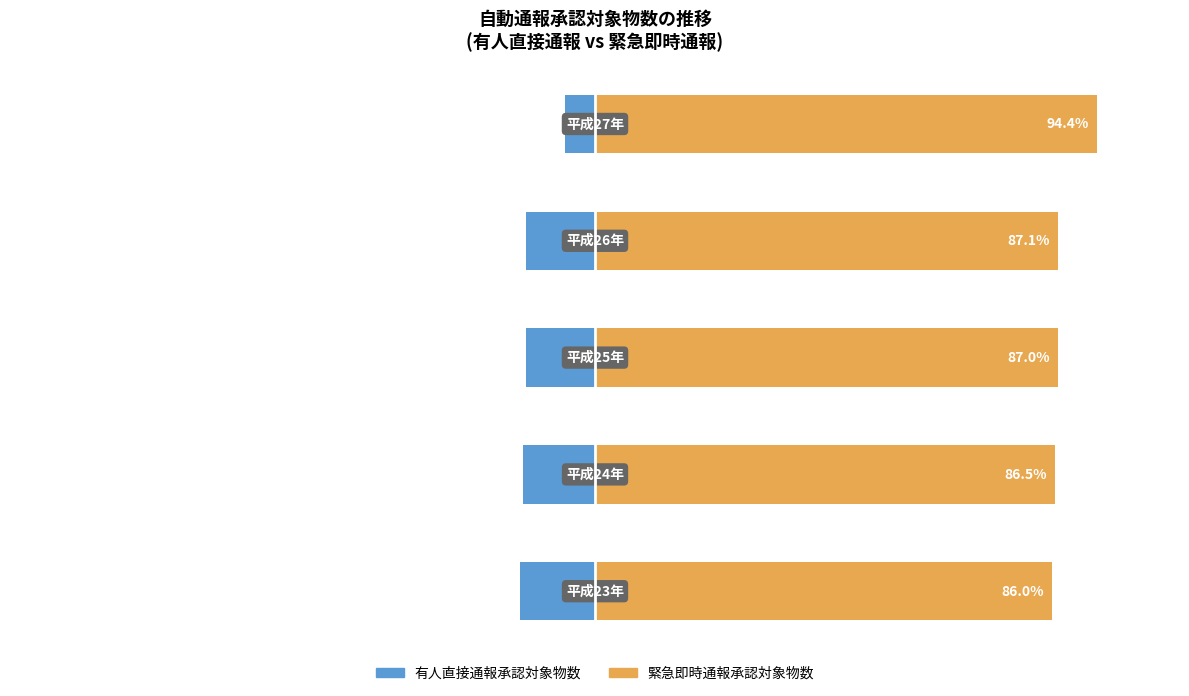

How many groups of bars are there?

5